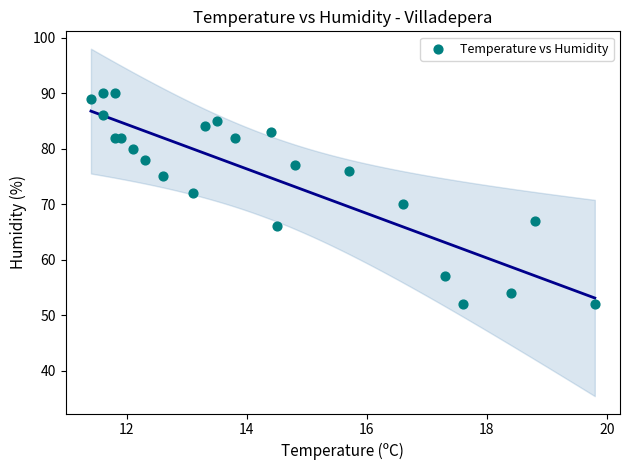

What is the range of Y values (max minus min)?

38